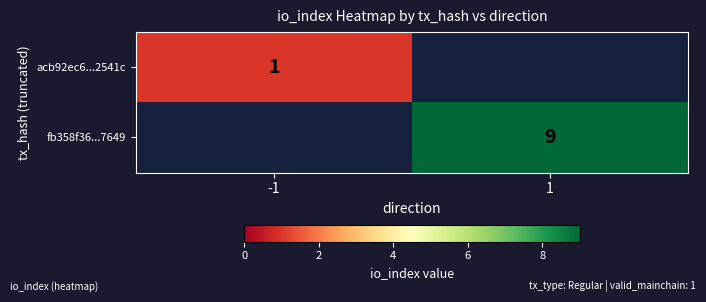

Is it true that acb92ec6...2541c equals 1 at -1?

True